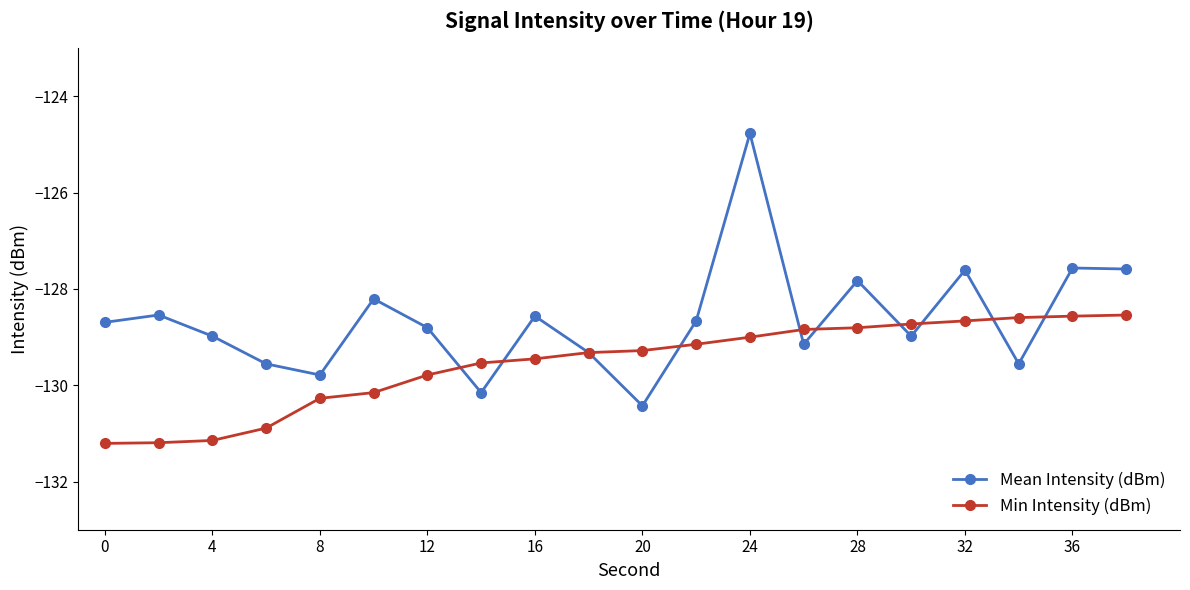

What is the value of the Mean Intensity (dBm) point at the 14th from the left?

-129.1